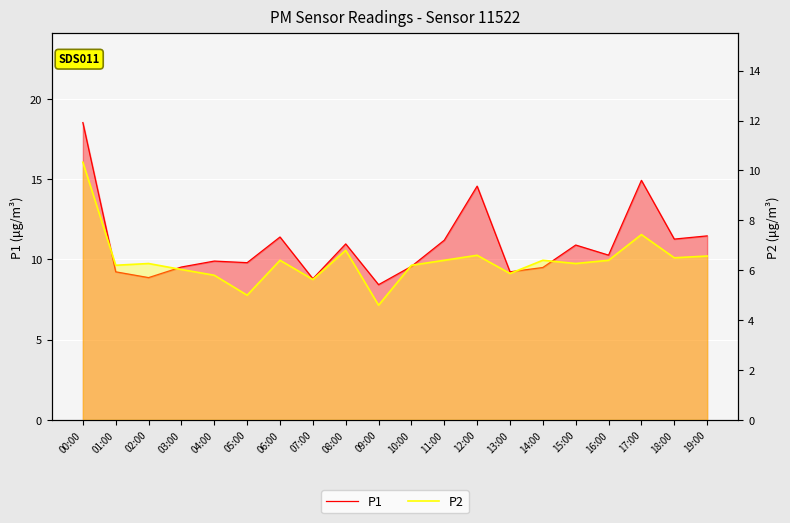

Which has a higher value, 12:00 or 18:00?

12:00